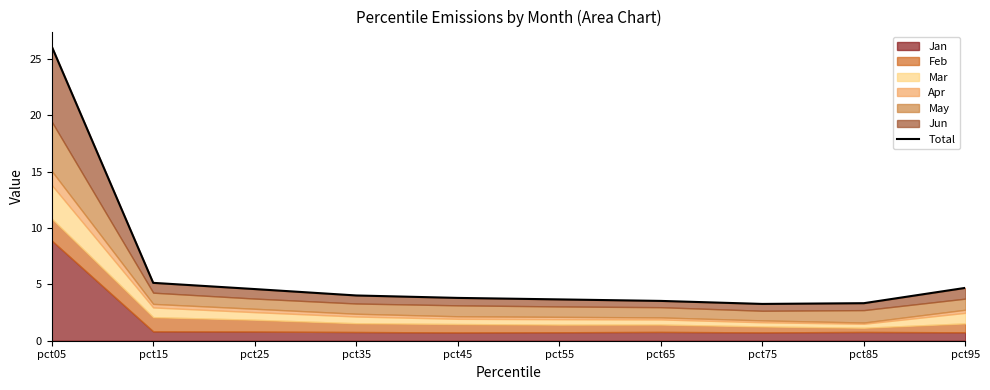

What value does the data have at pct85?

3.3